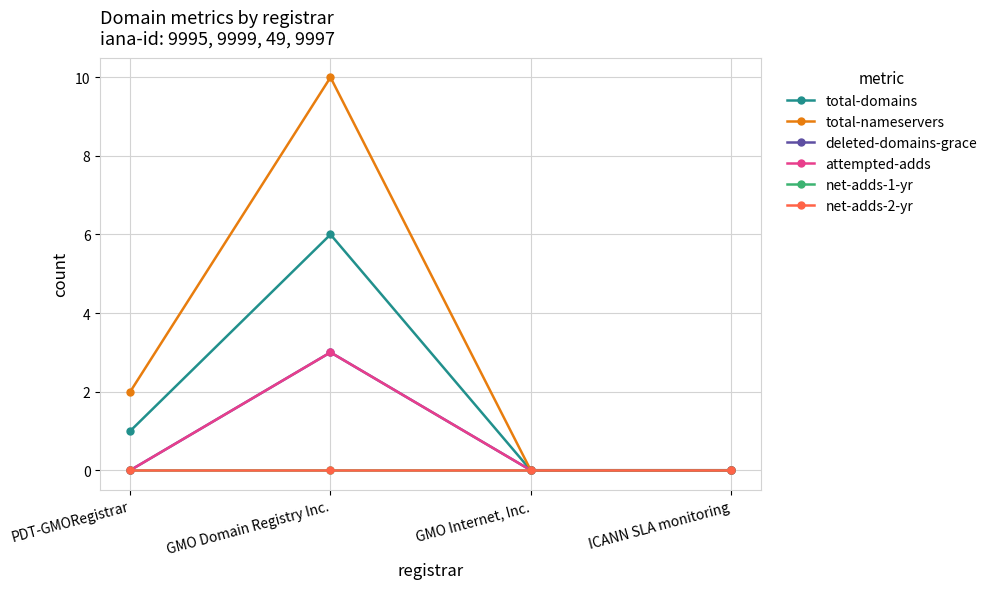

Count the number of data series in this chart.

6